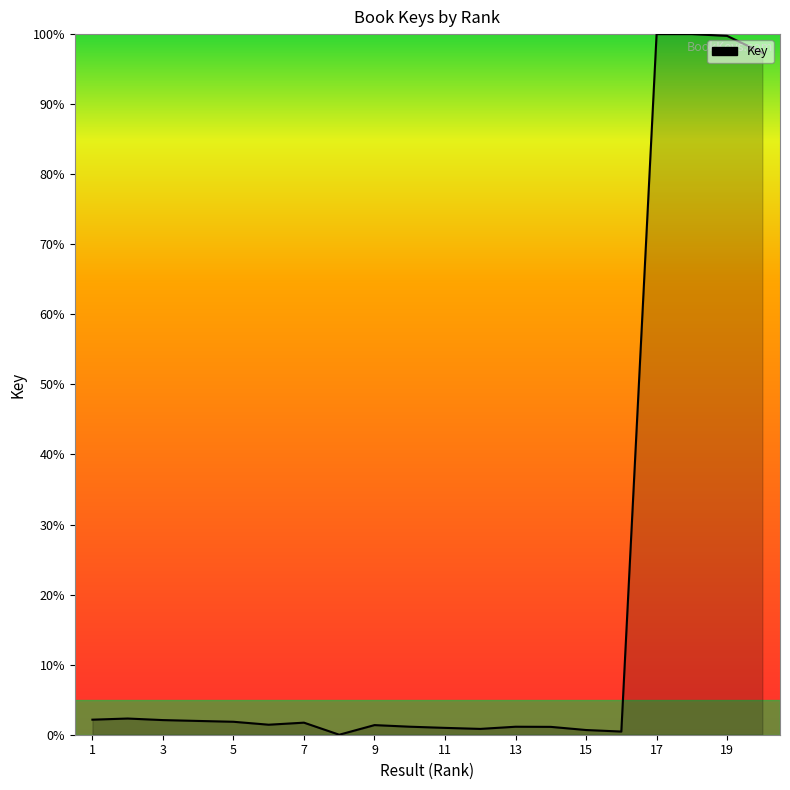

What is the difference between the maximum and minimum values?

100.0